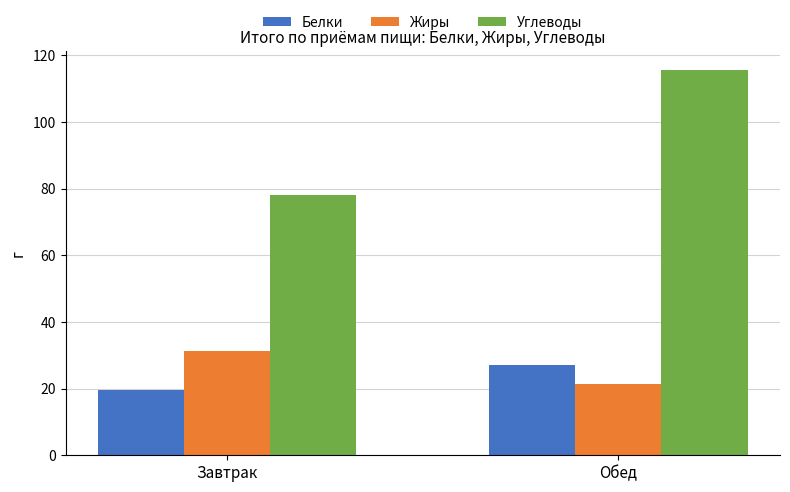

Which label corresponds to the largest value in the chart?

Обед